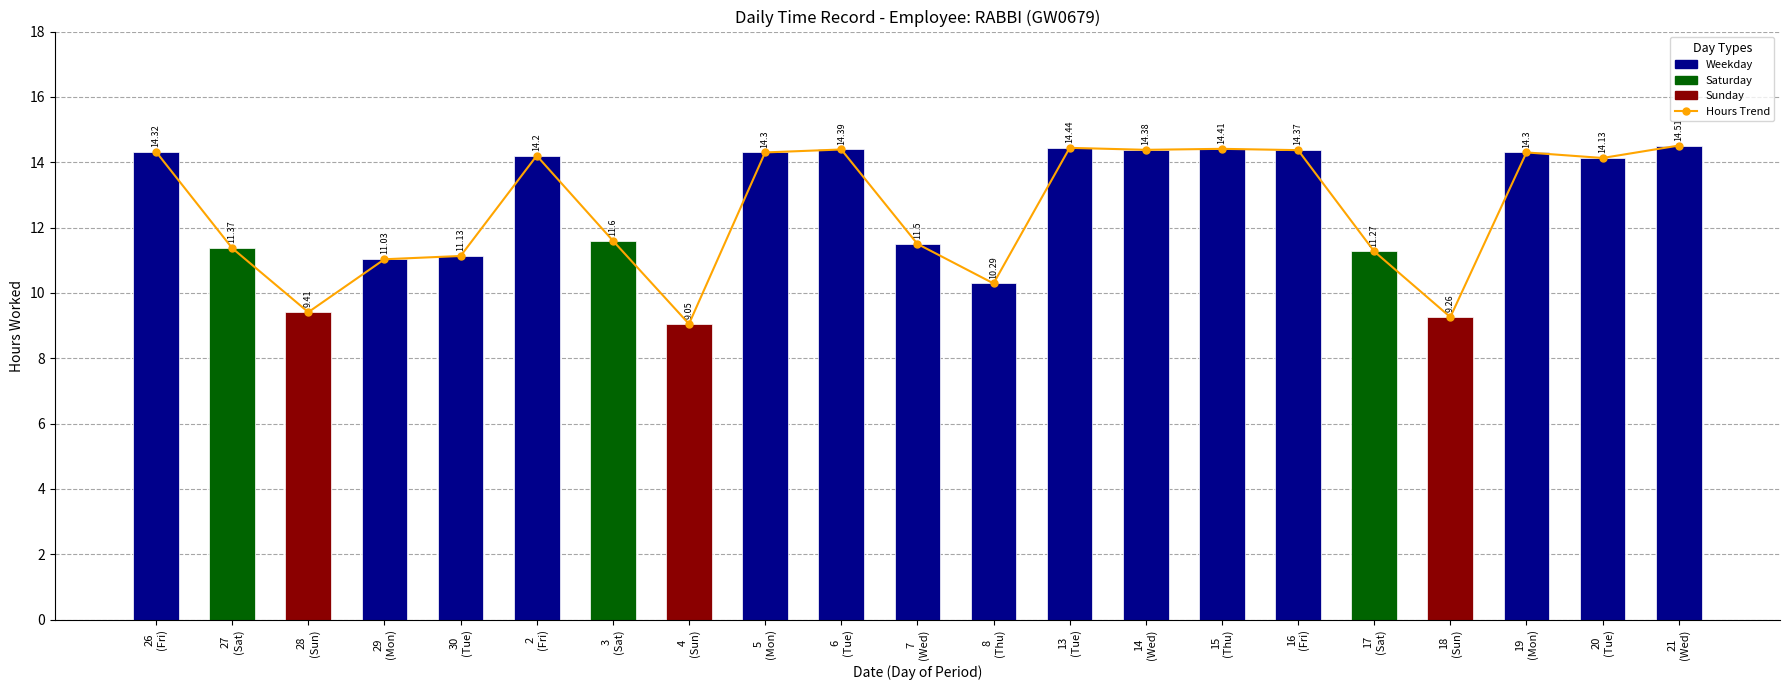

Are the bars grouped side by side (vs. stacked)?

Yes